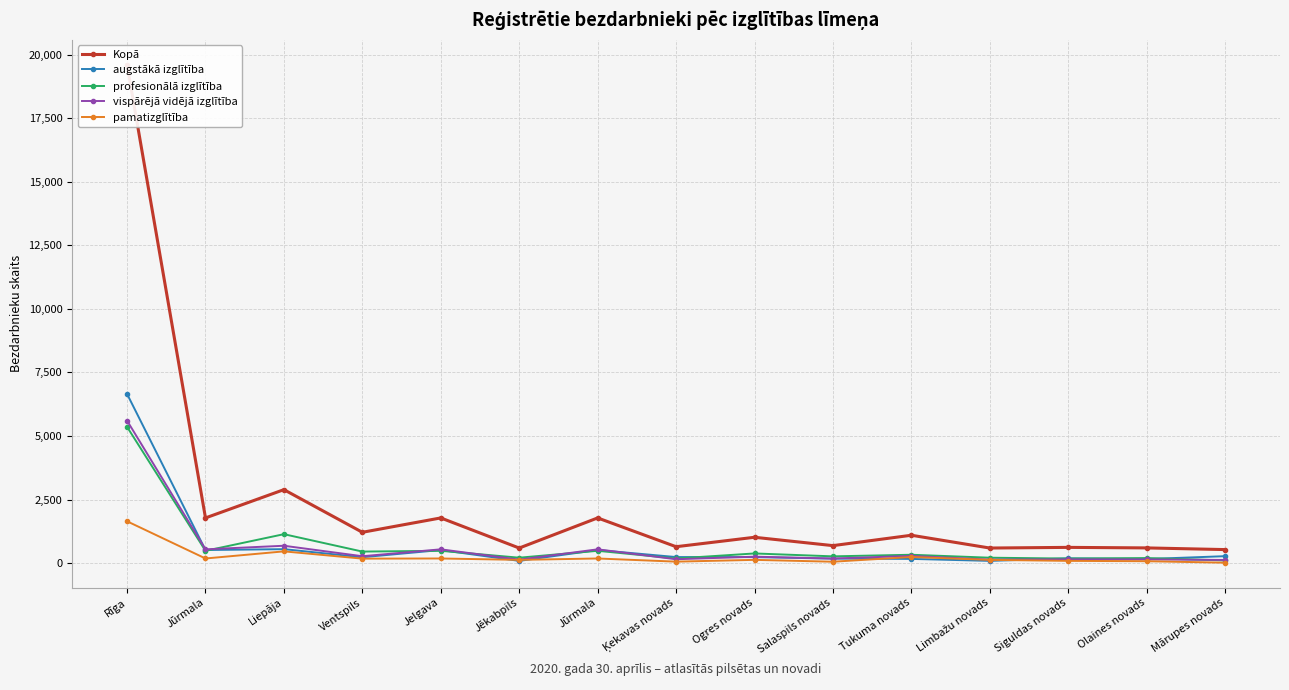

Does the chart display data point markers on the line(s)?

Yes